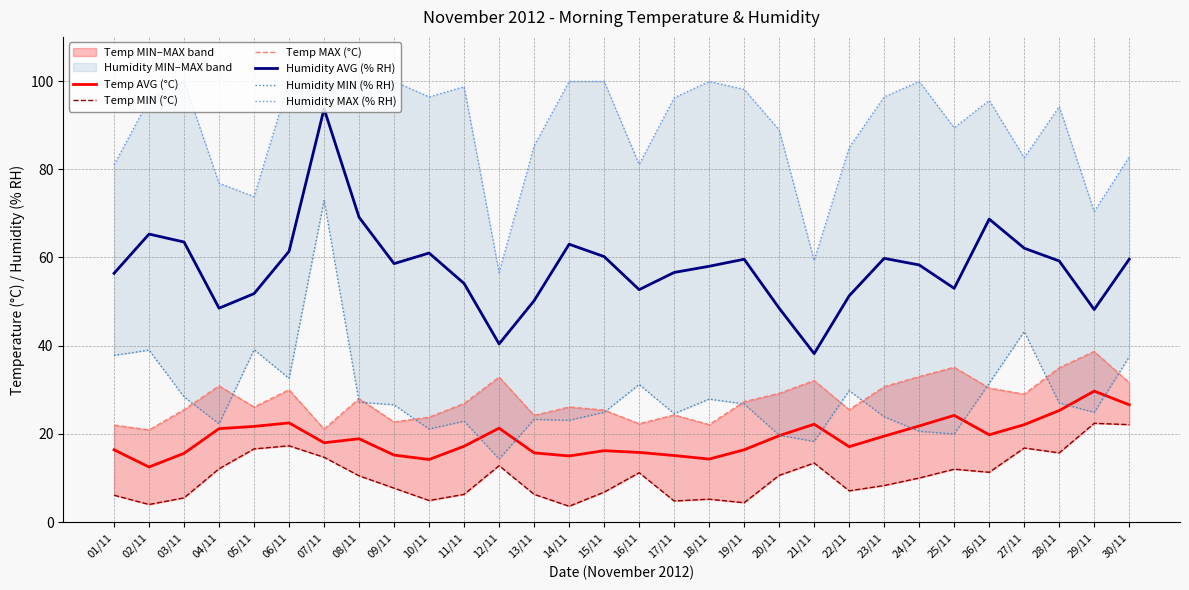

Reading left to right, what are all the values shown in this chart?

Temp AVG (°C): 16.4	12.5	15.6	21.2	21.7	22.5	18.0	18.9	15.2	14.2	17.2	21.3	15.7	15.0	16.2	15.8	15.1	14.3	16.4	19.6	22.2	17.1	19.5	21.8	24.2	19.8	22.1	25.3	29.7	26.6
Temp MIN (°C): 6.1	4.0	5.5	12.1	16.6	17.3	14.7	10.5	7.7	4.9	6.3	12.8	6.3	3.6	6.8	11.2	4.8	5.2	4.4	10.6	13.4	7.1	8.3	10.0	12.0	11.3	16.8	15.7	22.4	22.1
Temp MAX (°C): 22.0	20.9	25.5	30.9	26.1	30.0	21.1	28.0	22.7	23.8	26.9	32.9	24.2	26.1	25.4	22.3	24.3	22.1	27.3	29.2	32.1	25.5	30.7	33.0	35.1	30.4	29.0	35.0	38.7	31.6
Humidity AVG (% RH): 56.4	65.3	63.5	48.5	51.8	61.4	93.7	69.1	58.6	61.0	54.1	40.4	50.2	63.0	60.2	52.7	56.6	58.0	59.6	48.5	38.2	51.3	59.8	58.3	53.0	68.7	62.1	59.2	48.2	59.6
Humidity MIN (% RH): 37.8	39.0	28.4	22.3	39.1	32.6	73.0	27.2	26.6	21.1	22.9	14.3	23.3	23.1	24.9	31.2	24.6	27.9	26.8	19.7	18.3	29.8	23.9	20.6	20.0	31.5	43.2	27.0	24.9	37.5
Humidity MAX (% RH): 81.0	95.8	99.9	76.8	73.8	99.9	99.9	99.9	99.9	96.4	98.7	56.6	85.3	99.9	99.9	81.1	96.2	99.9	98.1	88.9	59.3	84.9	96.4	99.9	89.4	95.6	82.6	94.2	70.4	82.8